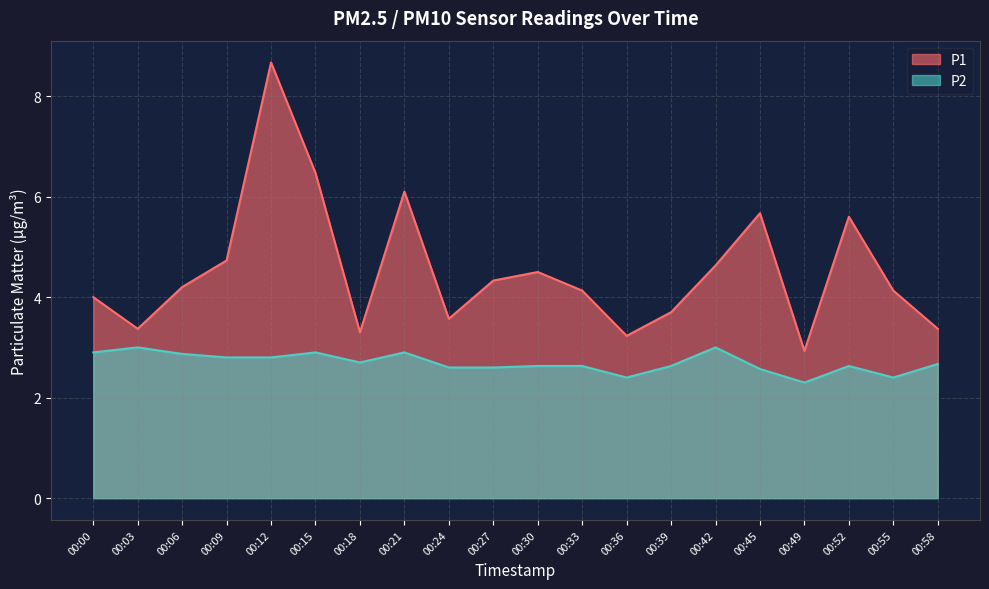

Reading left to right, what are all the values shown in this chart?

P1: 00:00=4.0	00:03=3.4	00:06=4.2	00:09=4.7	00:12=8.7	00:15=6.5	00:18=3.3	00:21=6.1	00:24=3.6	00:27=4.3	00:30=4.5	00:33=4.1	00:36=3.2	00:39=3.7	00:42=4.6	00:45=5.7	00:49=2.9	00:52=5.6	00:55=4.1	00:58=3.4
P2: 00:00=2.9	00:03=3.0	00:06=2.9	00:09=2.8	00:12=2.8	00:15=2.9	00:18=2.7	00:21=2.9	00:24=2.6	00:27=2.6	00:30=2.6	00:33=2.6	00:36=2.4	00:39=2.6	00:42=3.0	00:45=2.6	00:49=2.3	00:52=2.6	00:55=2.4	00:58=2.7